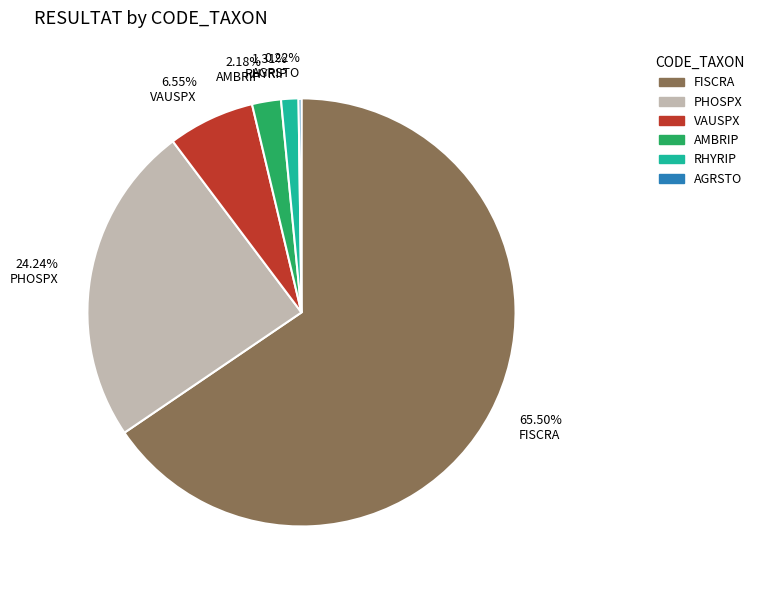

Which has a higher value, VAUSPX or FISCRA?

FISCRA